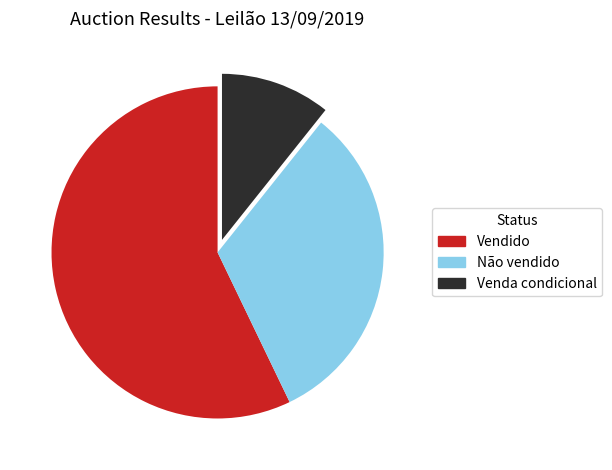

The Vendido slice represents 51% of the pie. True or false?

False